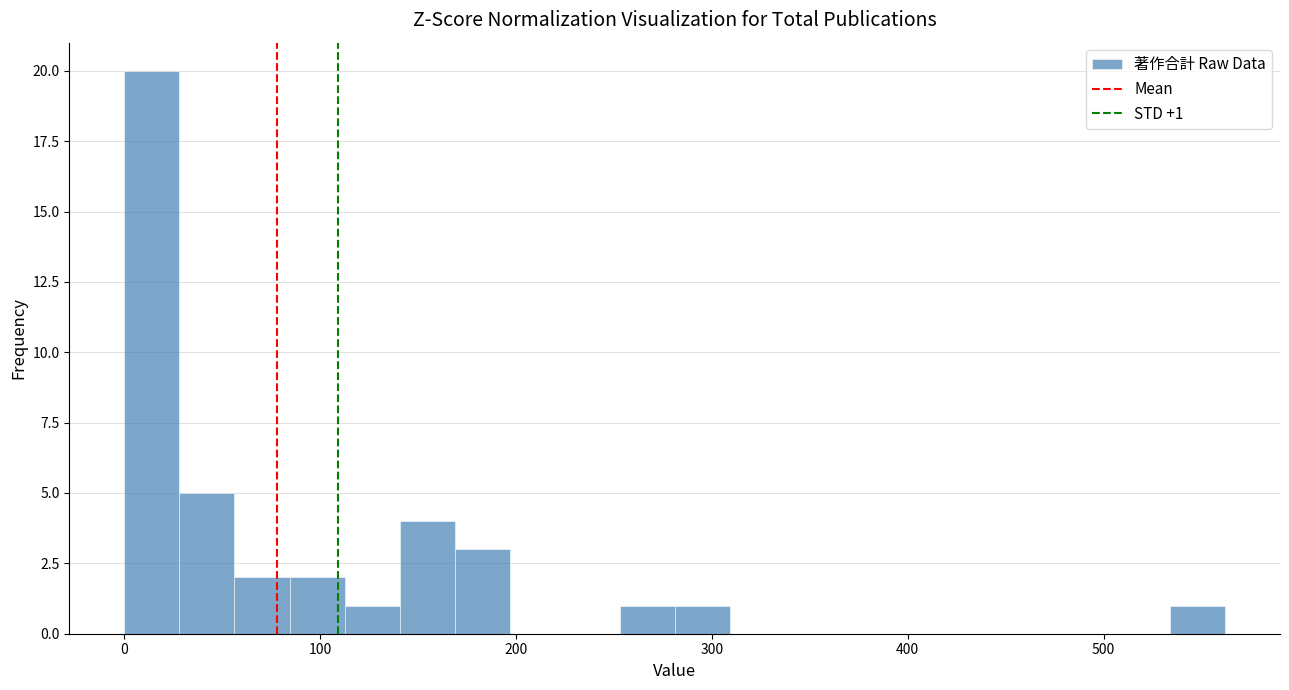

Around what value on the x-axis is the tallest bar? Give the approximate position of its centre, as read against the axis.

10